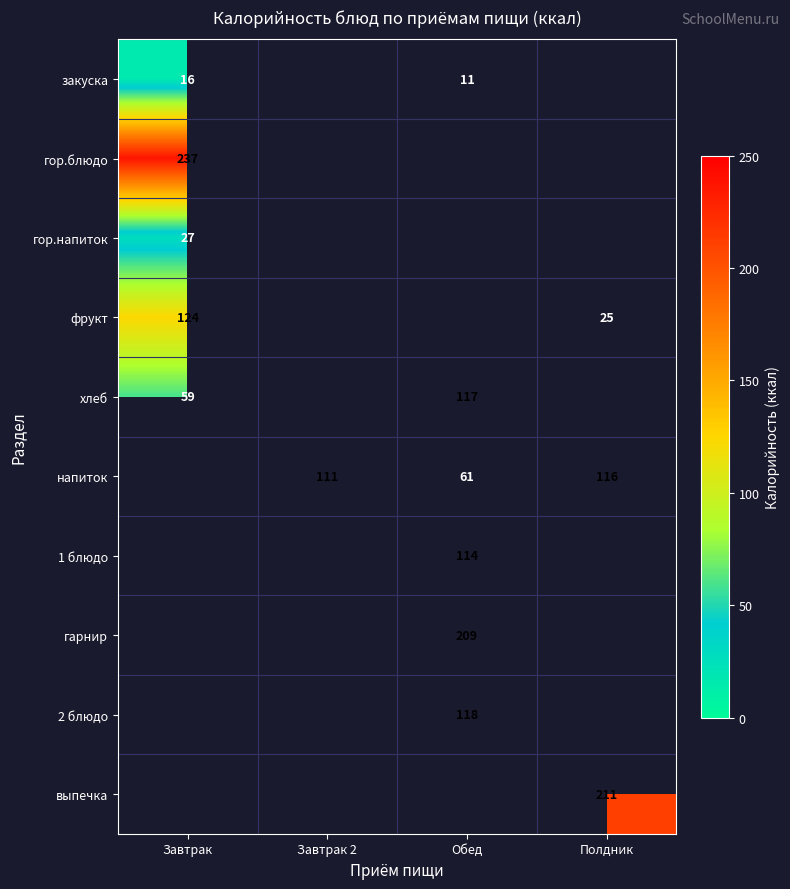

True or false: гарнир has a value of 209 at Обед.

True